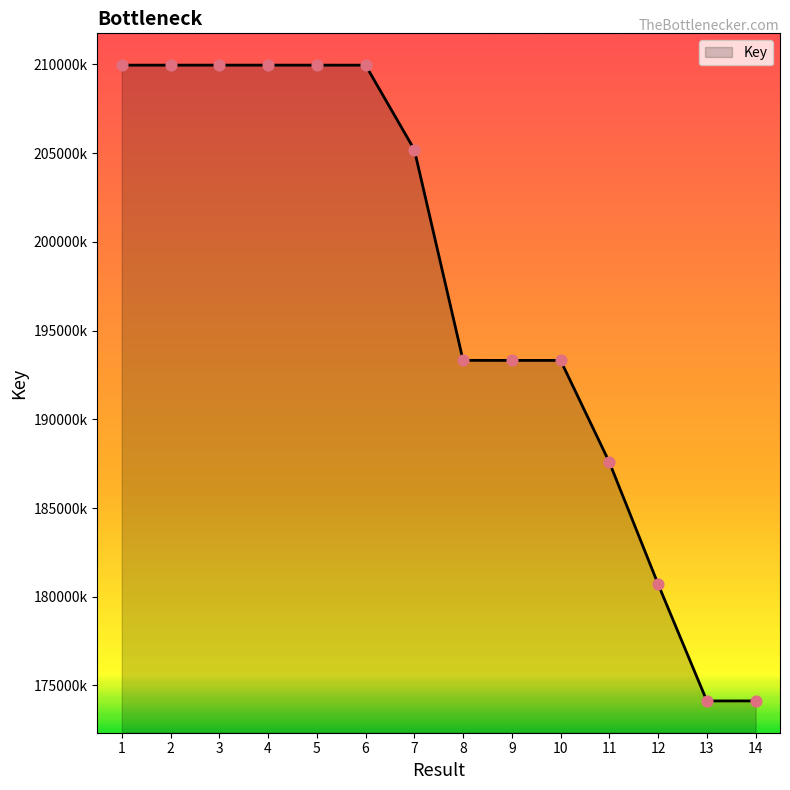

Is this an area chart (filled region under the line)?

Yes